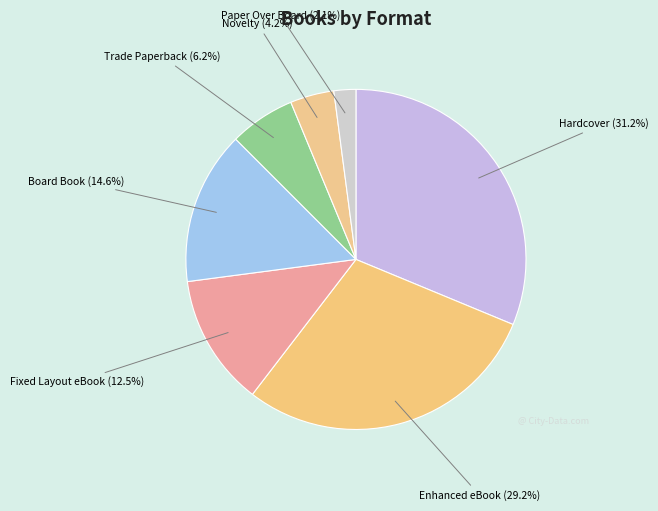

What percentage is NOT represented by Novelty?

95.8%